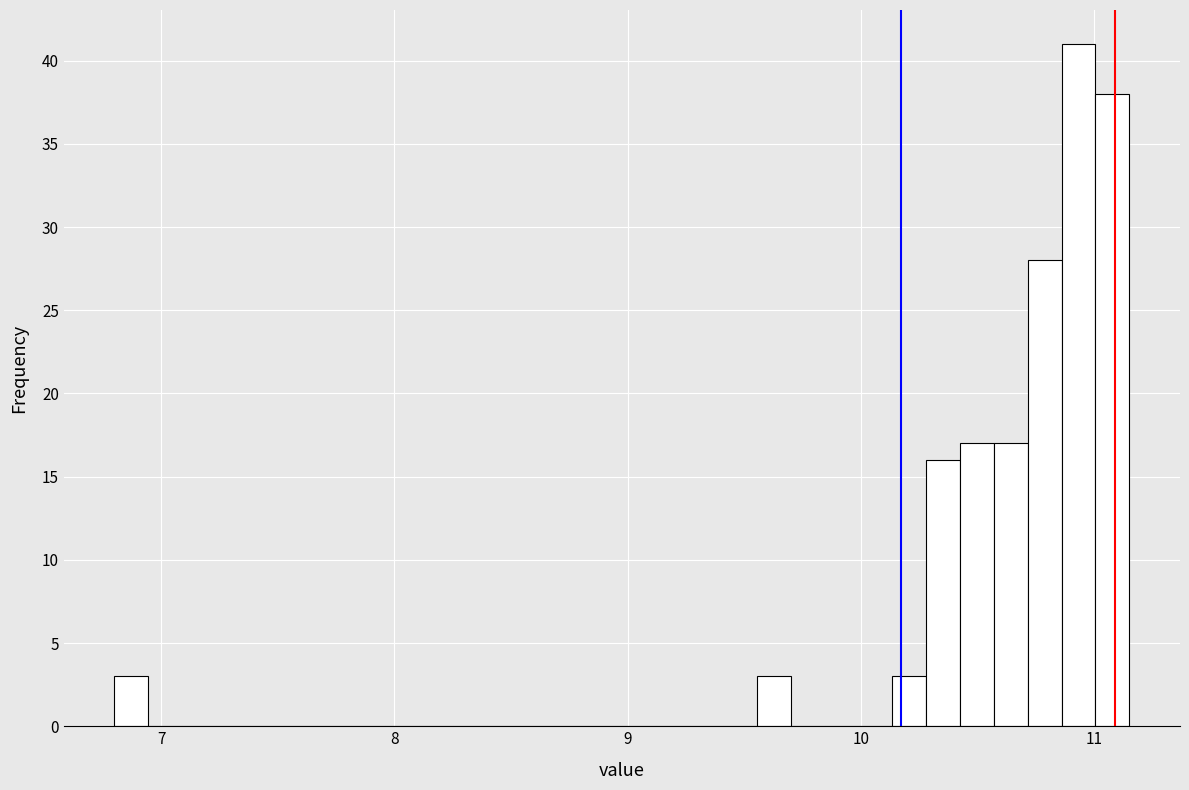

Around what value on the x-axis is the tallest bar? Give the approximate position of its centre, as read against the axis.

10.9